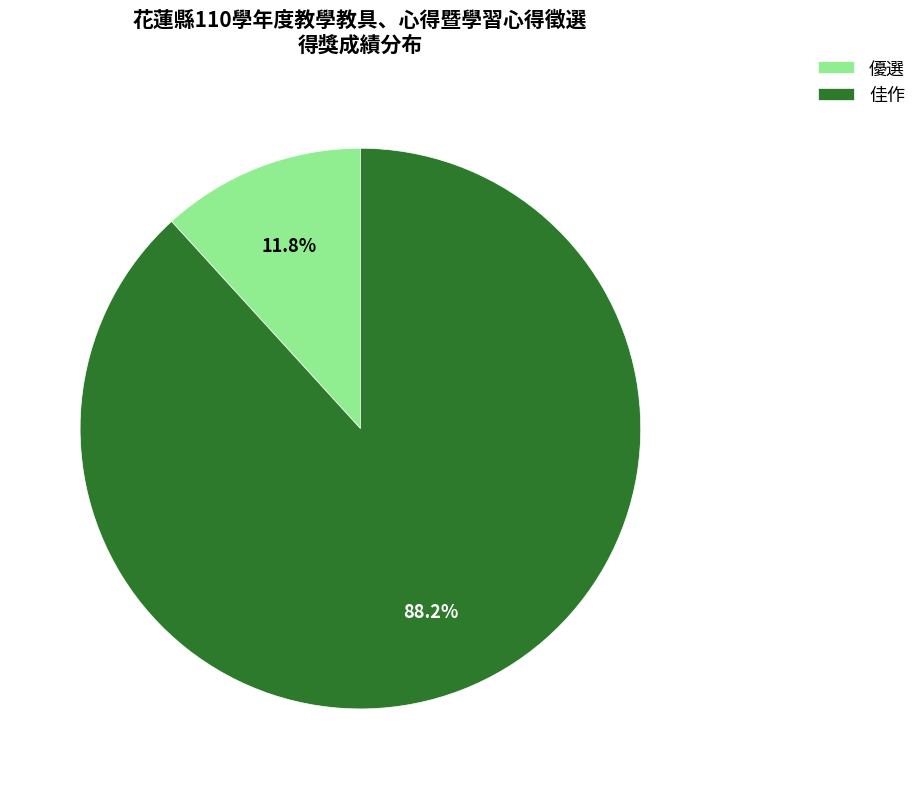

Rank the categories by value from lowest to highest.

優選, 佳作